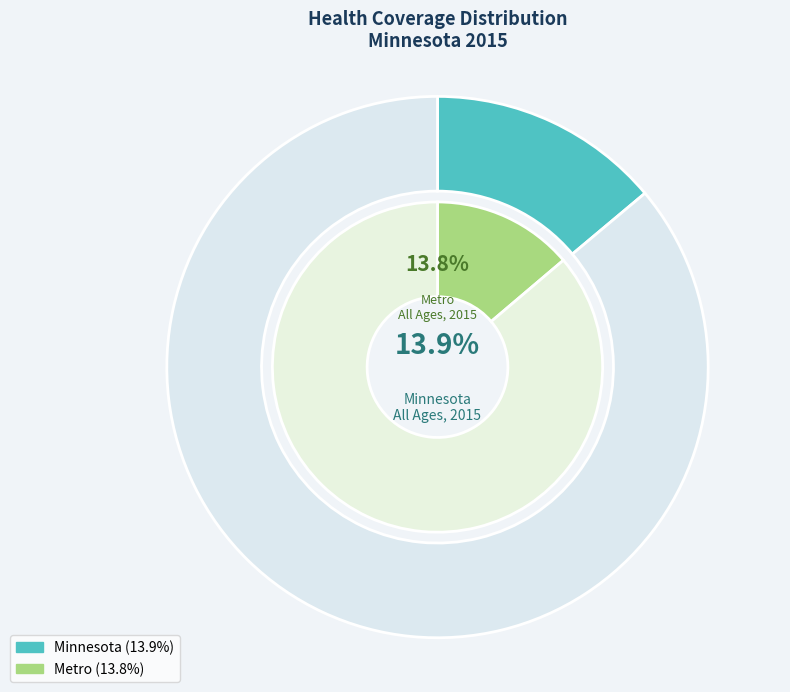

Which slice is the largest?

Minnesota